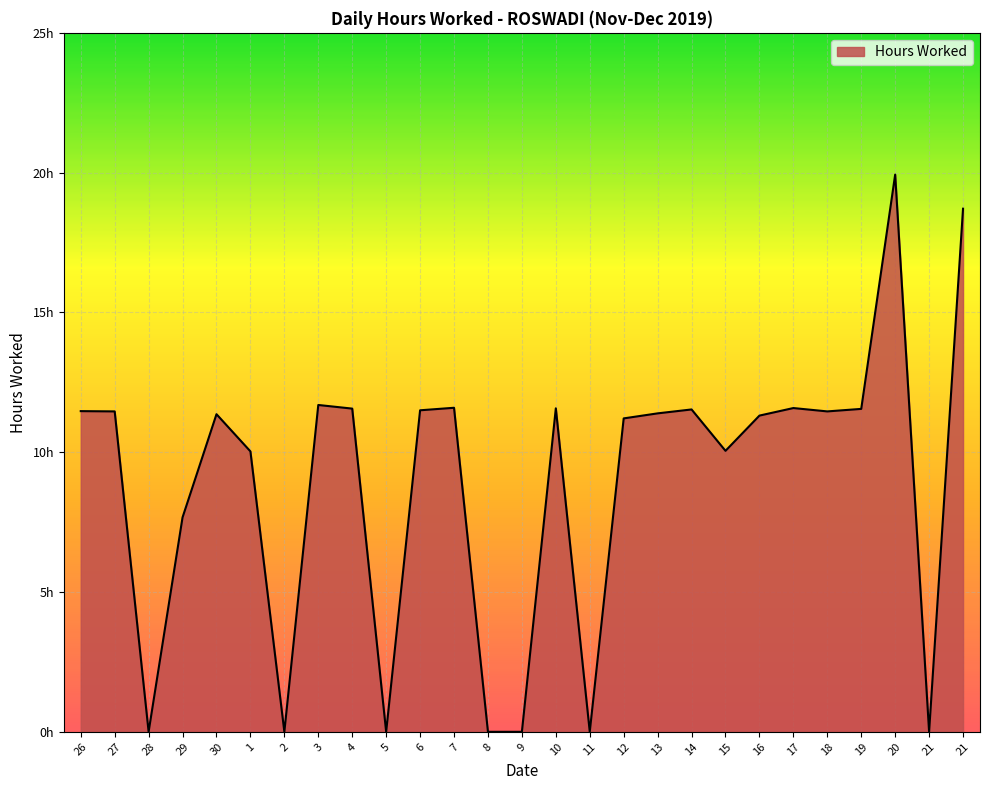

Is this an area chart (filled region under the line)?

Yes